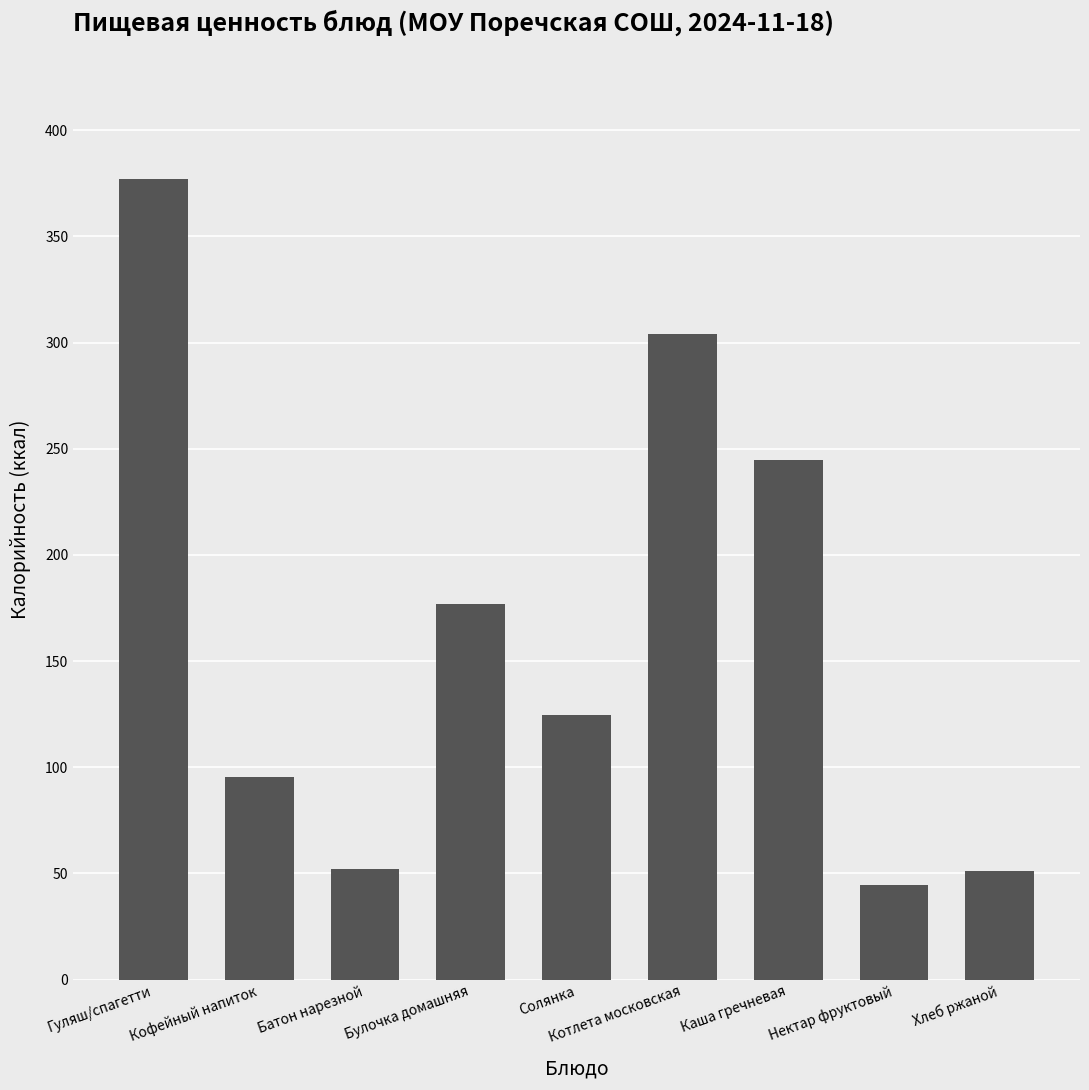

What is the difference between the maximum and minimum values?

332.4